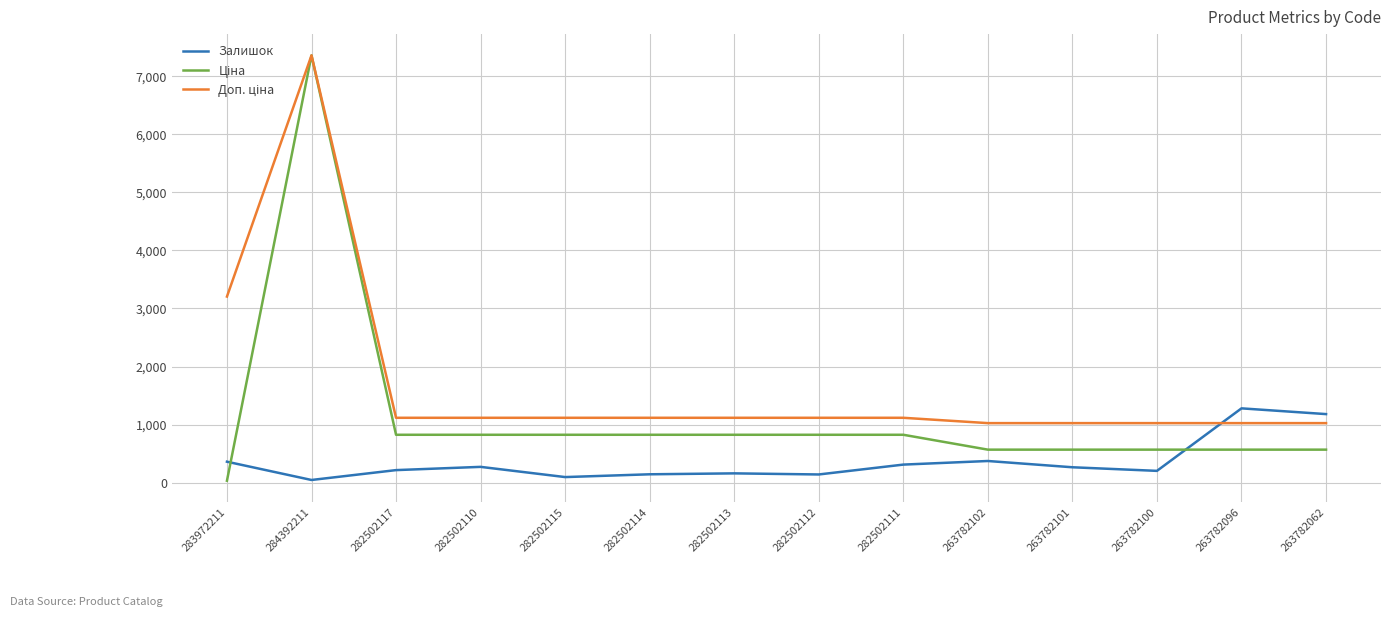

What is the total value across all series at 263782062?

2772.2